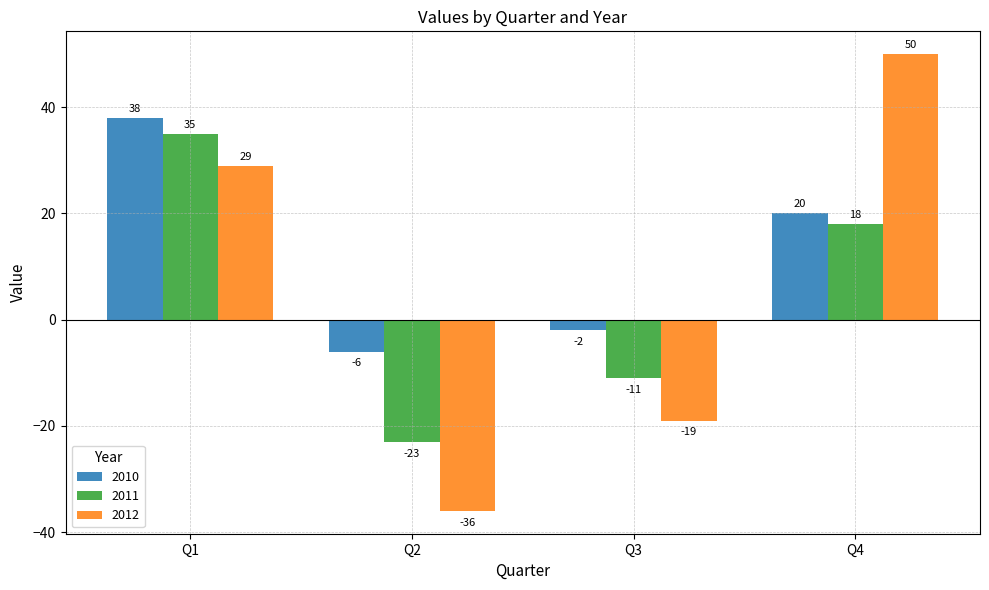

At how many categories does at least one series exceed 26?

2